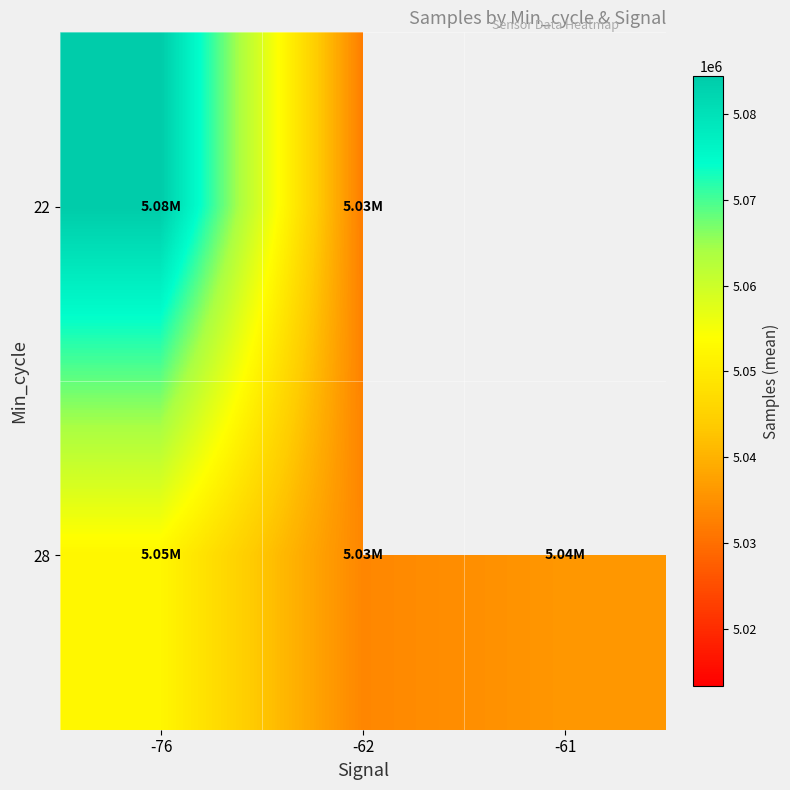

Is it true that 22 equals 2576981.4 at -62?

False